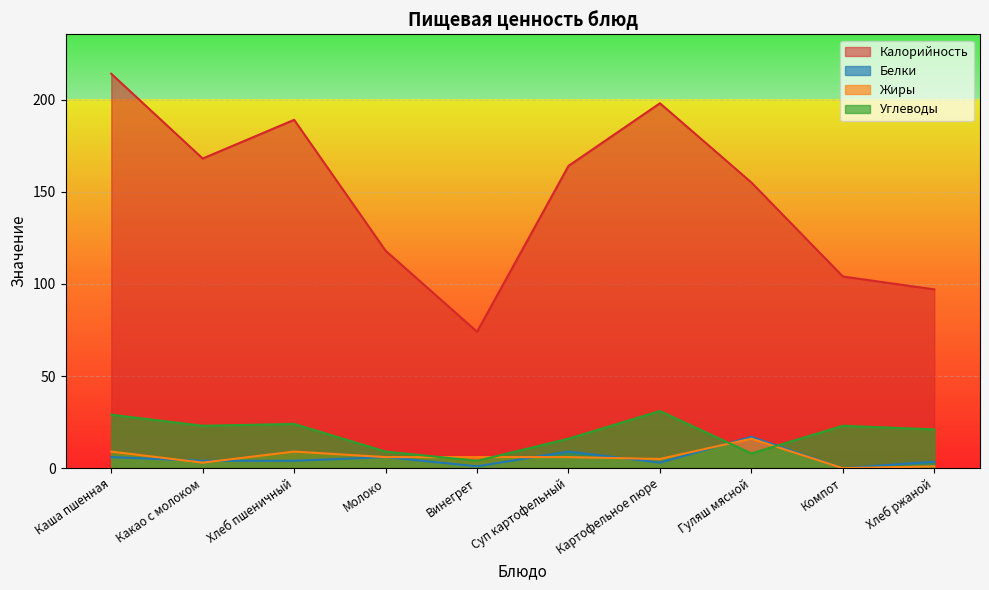

True or false: Углеводы and Калорийность intersect in this chart.

False